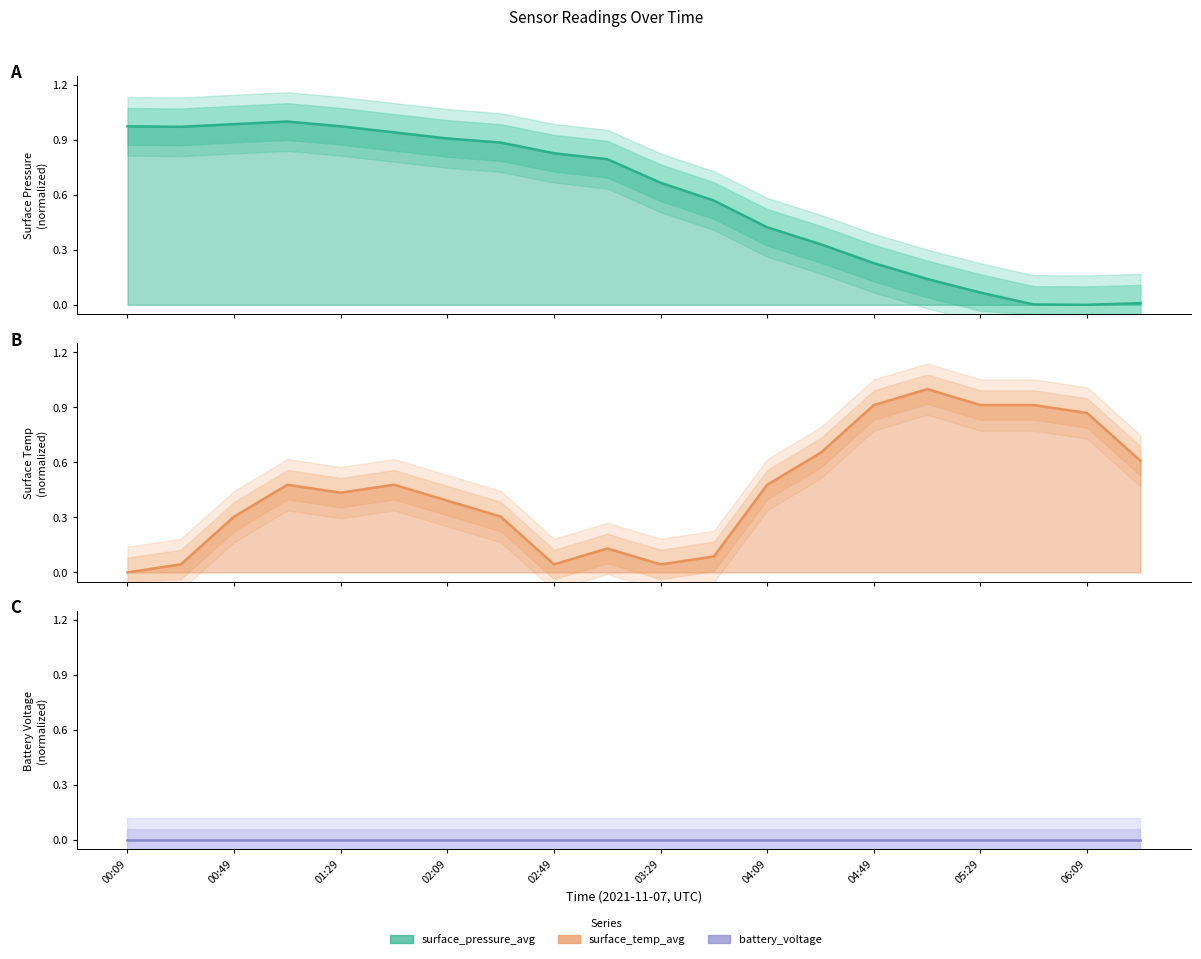

Does the chart have visible grid lines?

No